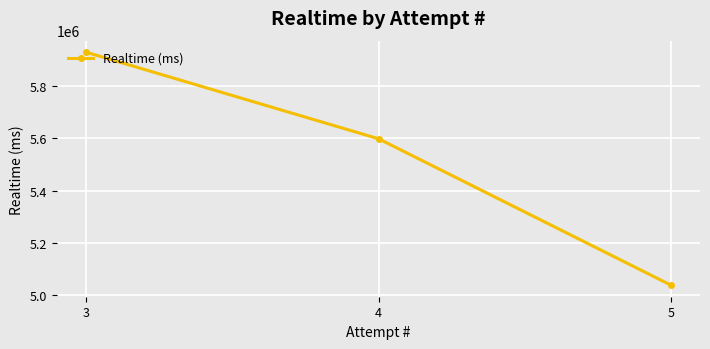

How many values are between 5039214 and 5928718?

3